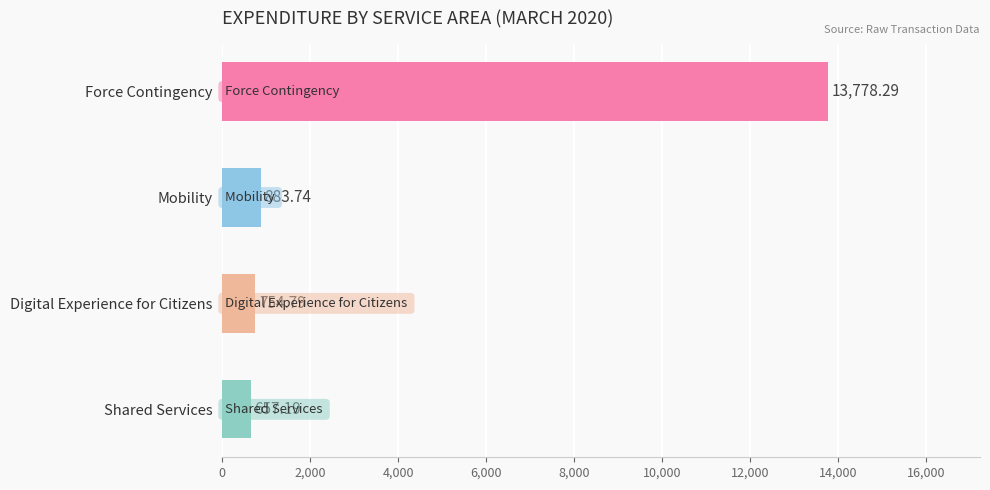

What is the label of the 1st bar from the top?

Force Contingency